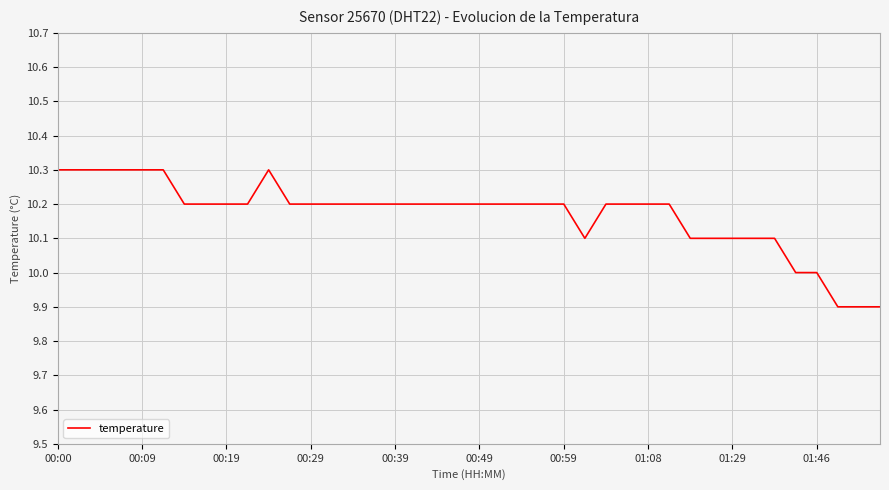

What is the difference between the maximum and minimum values?

0.4